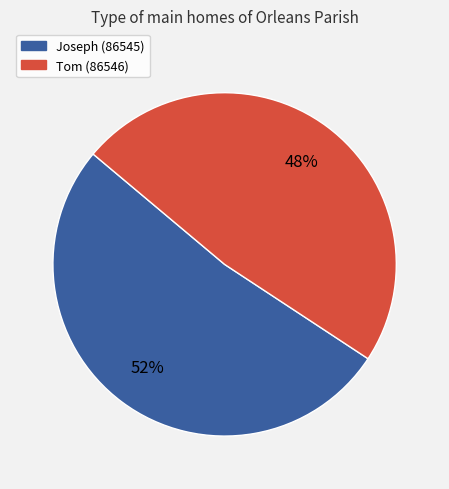

To the nearest percent, what is the difference between the largest and smallest slice percentages?

4%